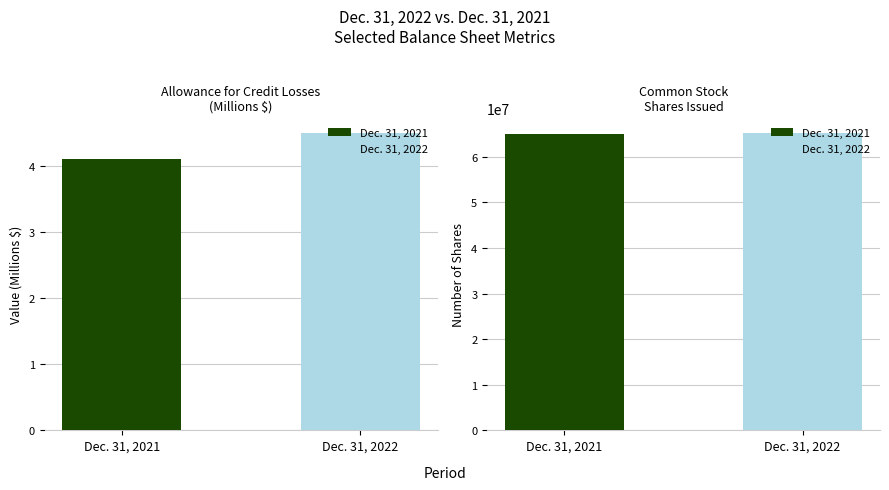

Which series has the largest total across all categories?

Dec. 31, 2022